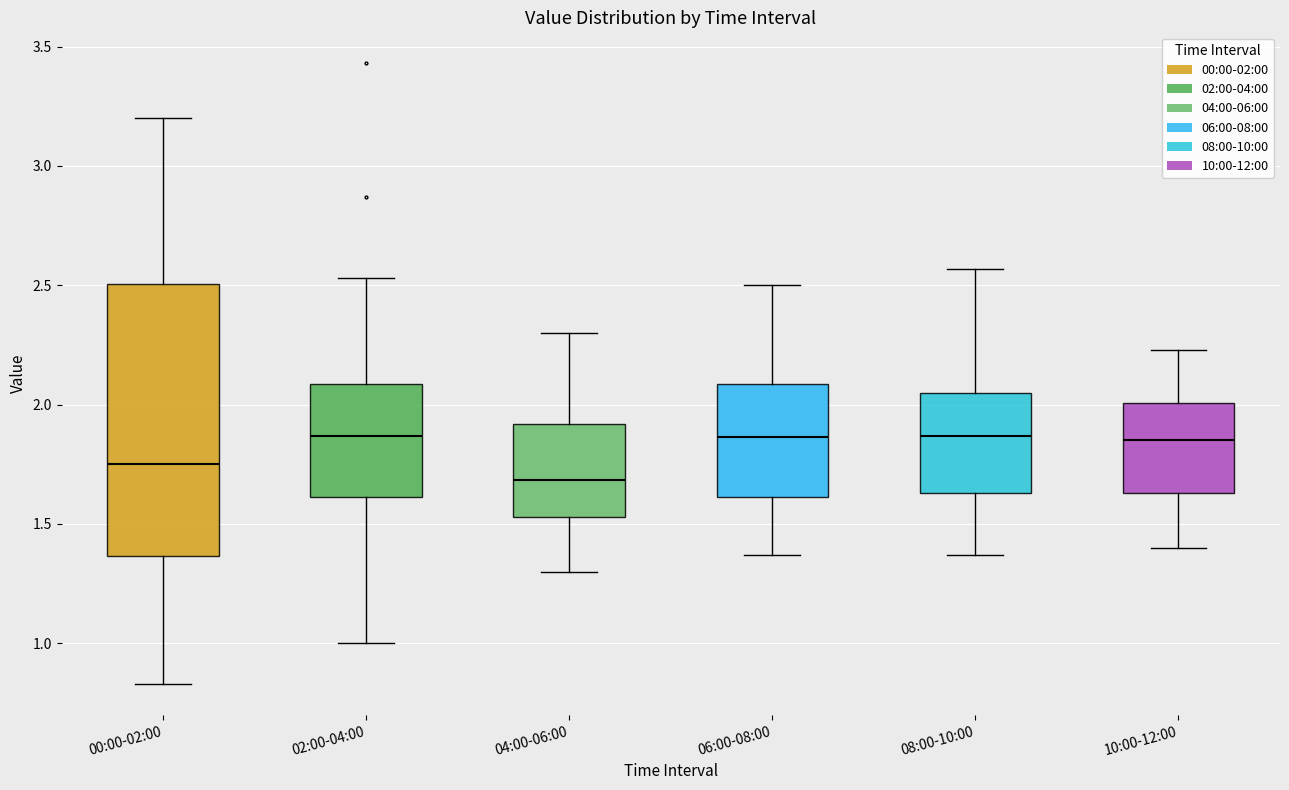

Which box is the tallest, from its lower edge to its upper edge?

00:00-02:00